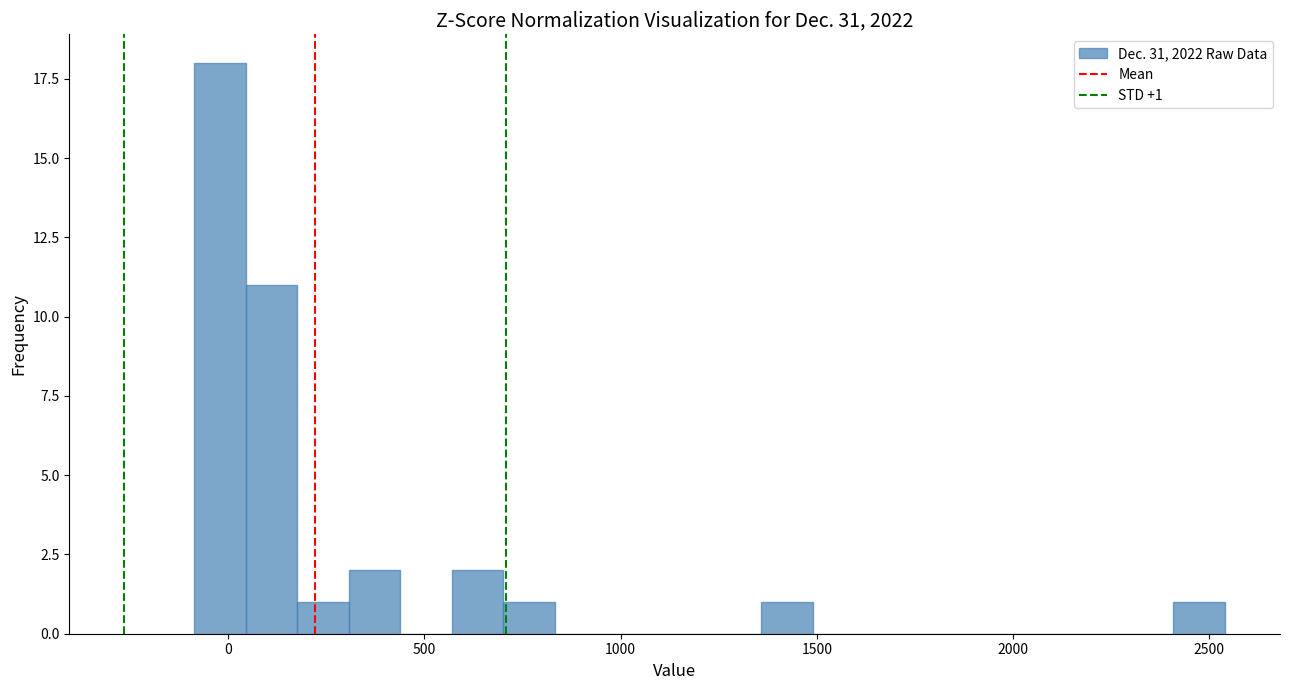

Around what value on the x-axis is the tallest bar? Give the approximate position of its centre, as read against the axis.

0